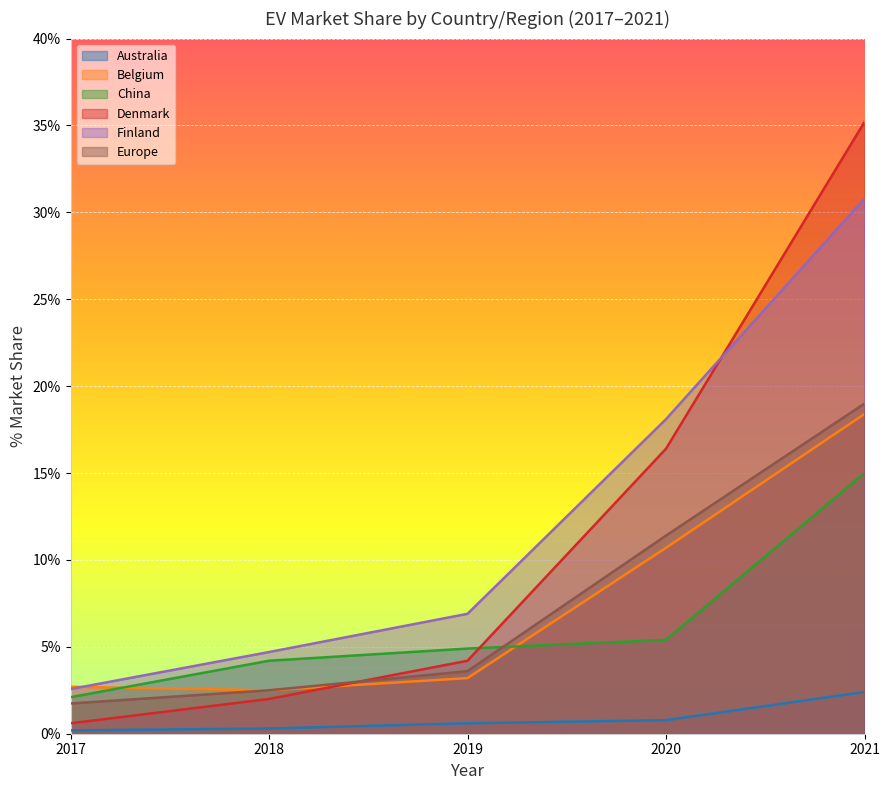

At which category is the sum across all series the highest?

2021